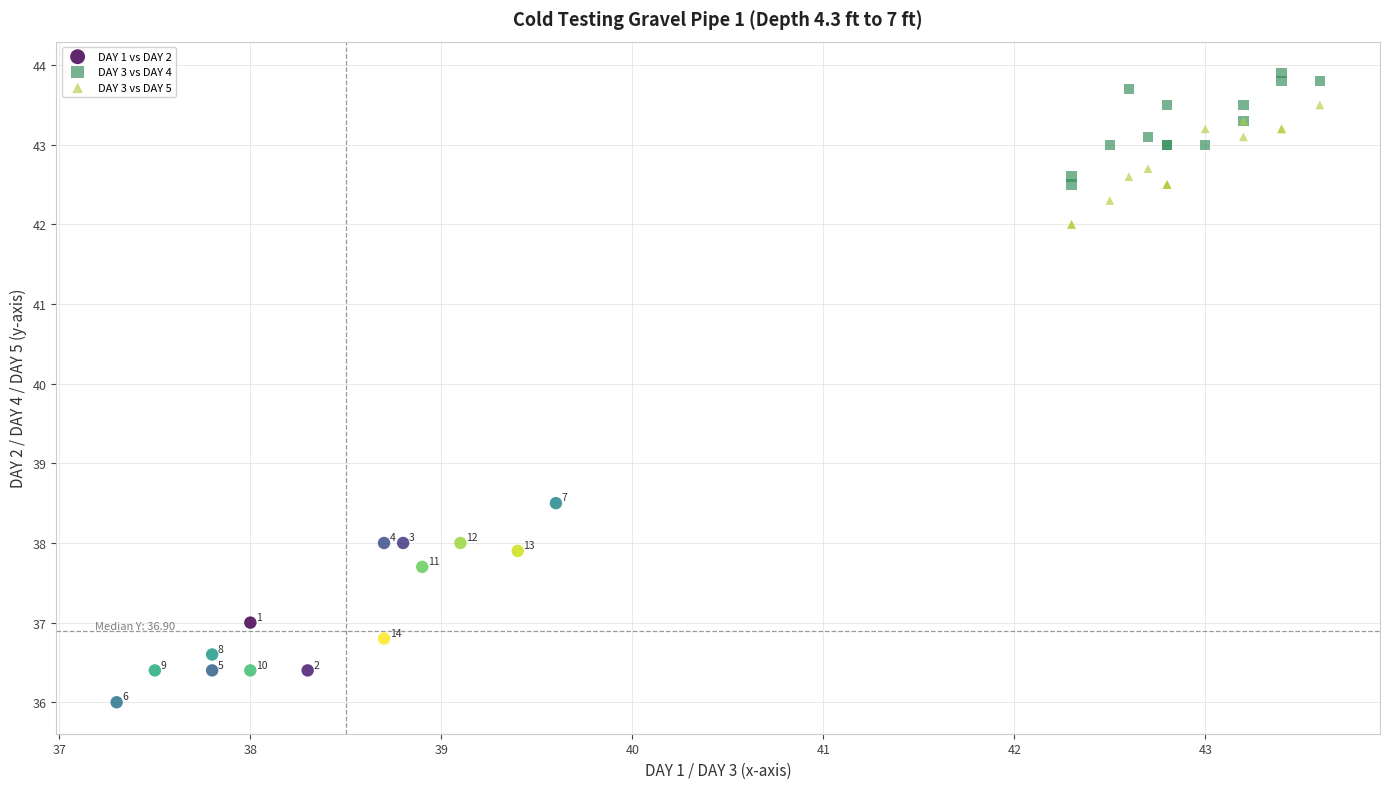

What are all the series names shown in the legend?

DAY 1 vs DAY 2, DAY 3 vs DAY 4, DAY 3 vs DAY 5